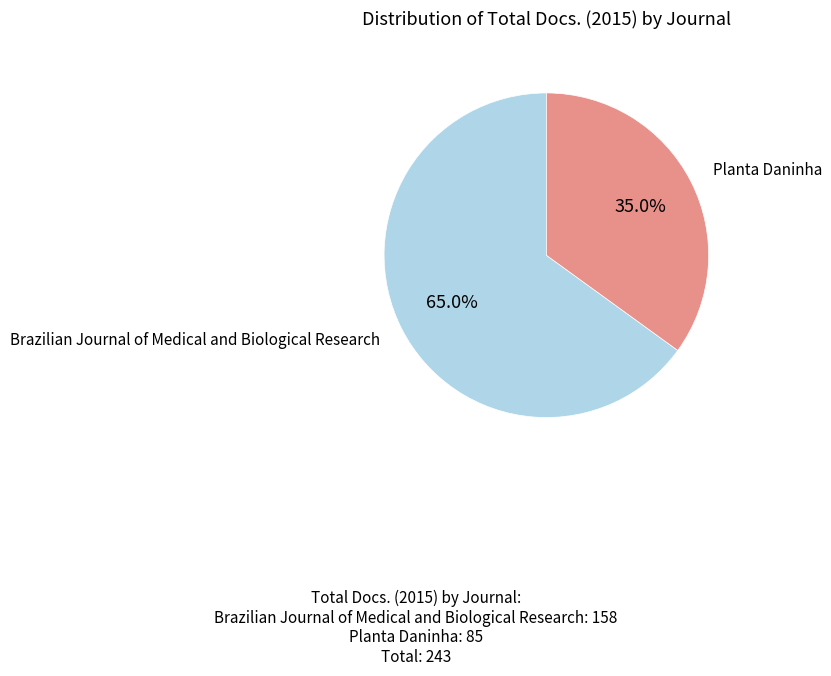

Rank the categories by value from lowest to highest.

Planta Daninha, Brazilian Journal of Medical and Biological Research